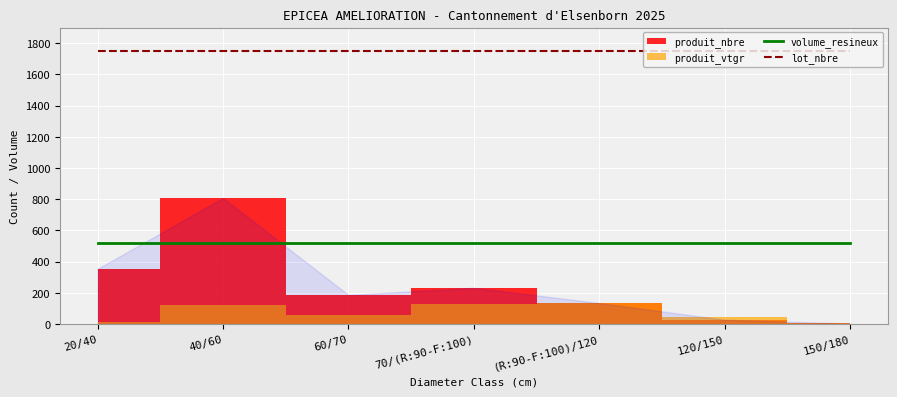

At which label is volume_resineux closest to 518?

20/40